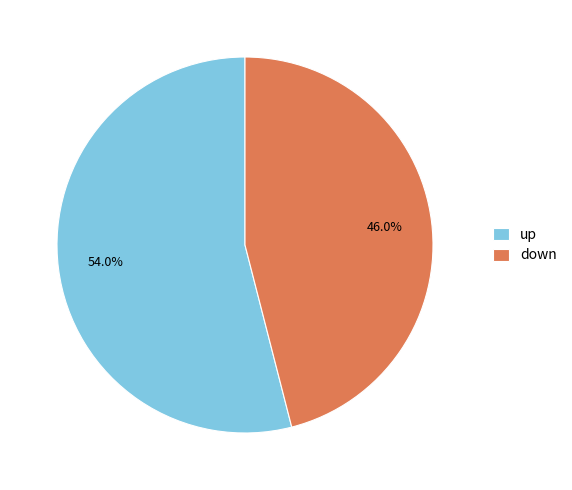

Which slice is the largest?

up